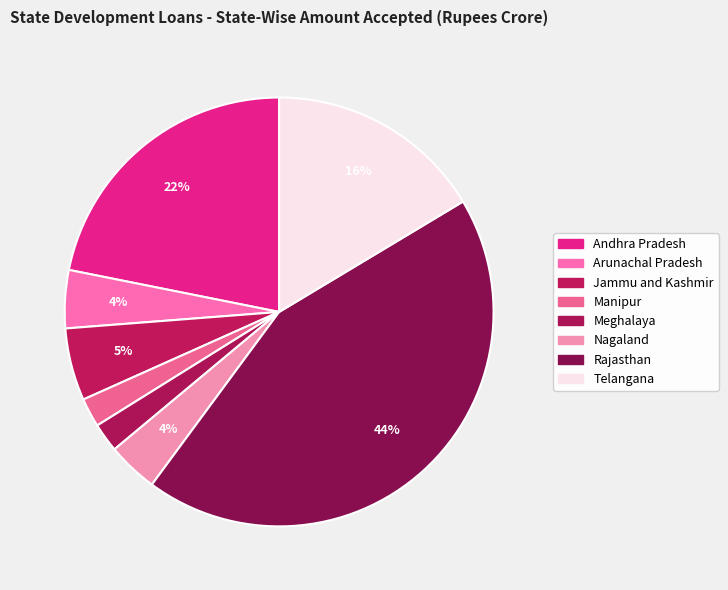

Does Andhra Pradesh account for over 50% of the chart?

No